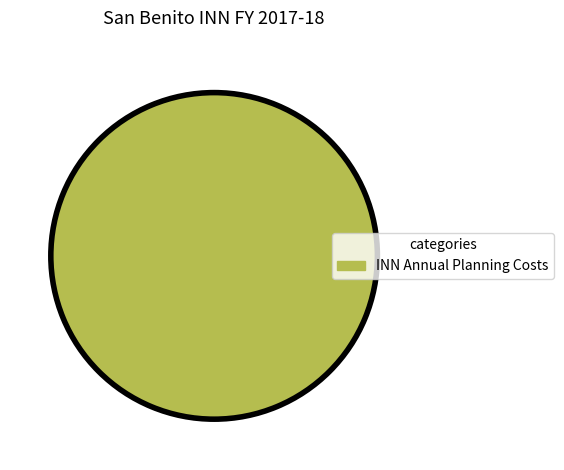

Rank the categories by value from lowest to highest.

INN Annual Planning Costs